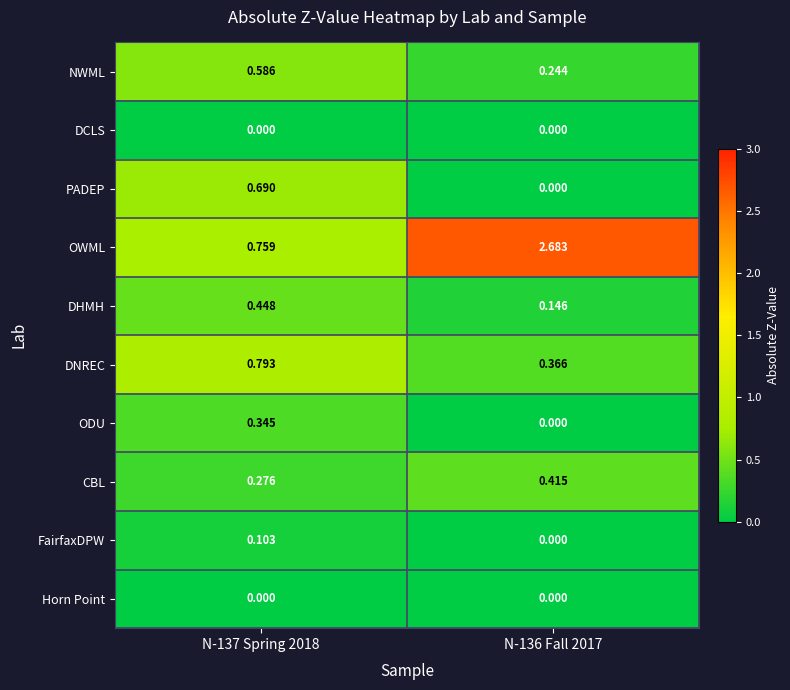

Which series has the largest total across all categories?

OWML